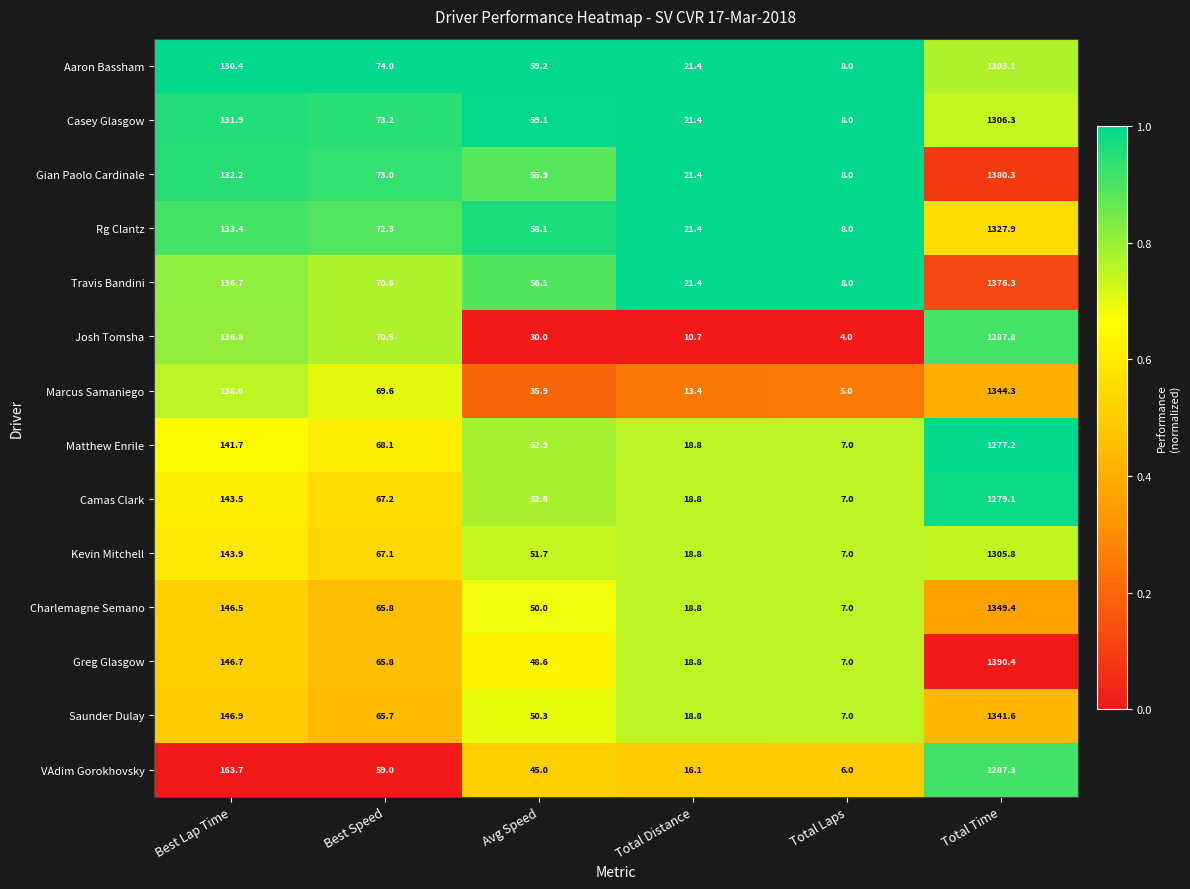

Rank the series by their maximum value, from lowest to highest.

Matthew Enrile, Camas Clark, VAdim Gorokhovsky, Josh Tomsha, Aaron Bassham, Kevin Mitchell, Casey Glasgow, Rg Clantz, Saunder Dulay, Marcus Samaniego, Charlemagne Semano, Travis Bandini, Gian Paolo Cardinale, Greg Glasgow